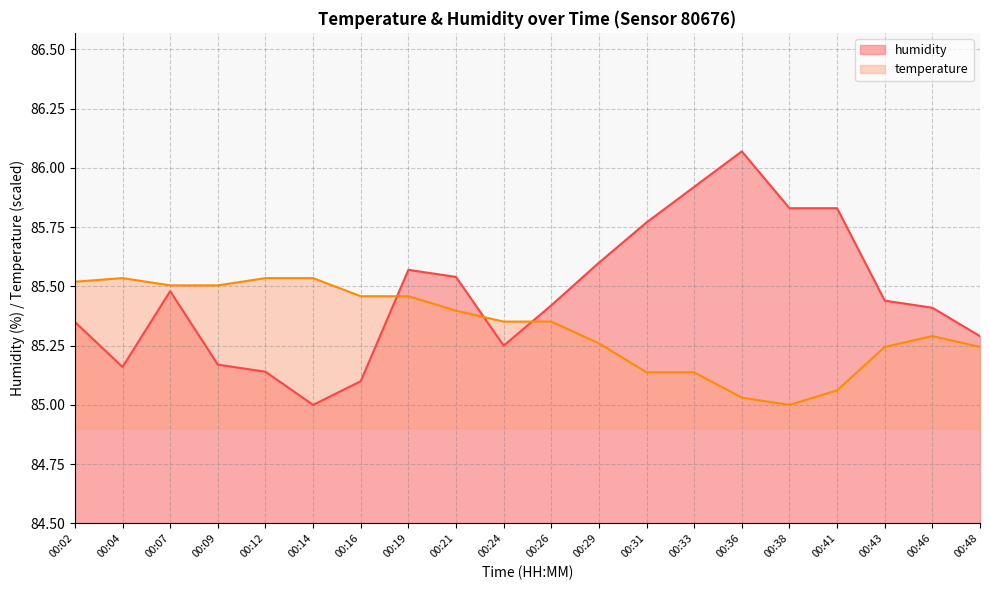

What is the total value across all series at 00:19?

171.0